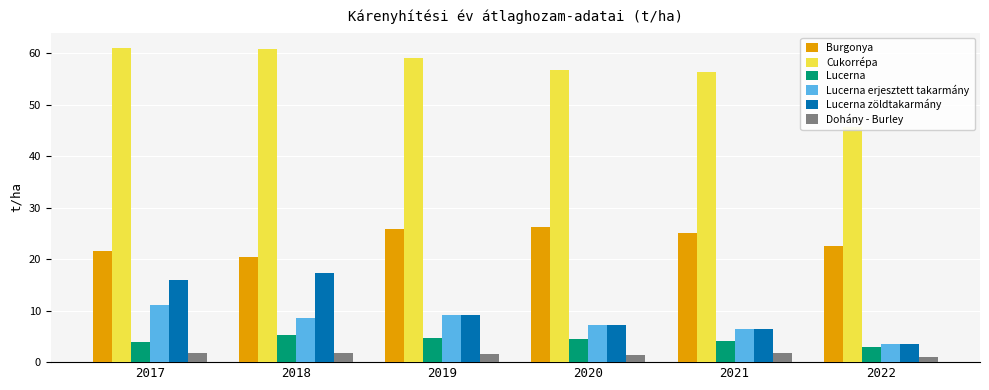

What is the difference between the maximum and second lowest values in the Lucerna erjesztett takarmány series?

4.7